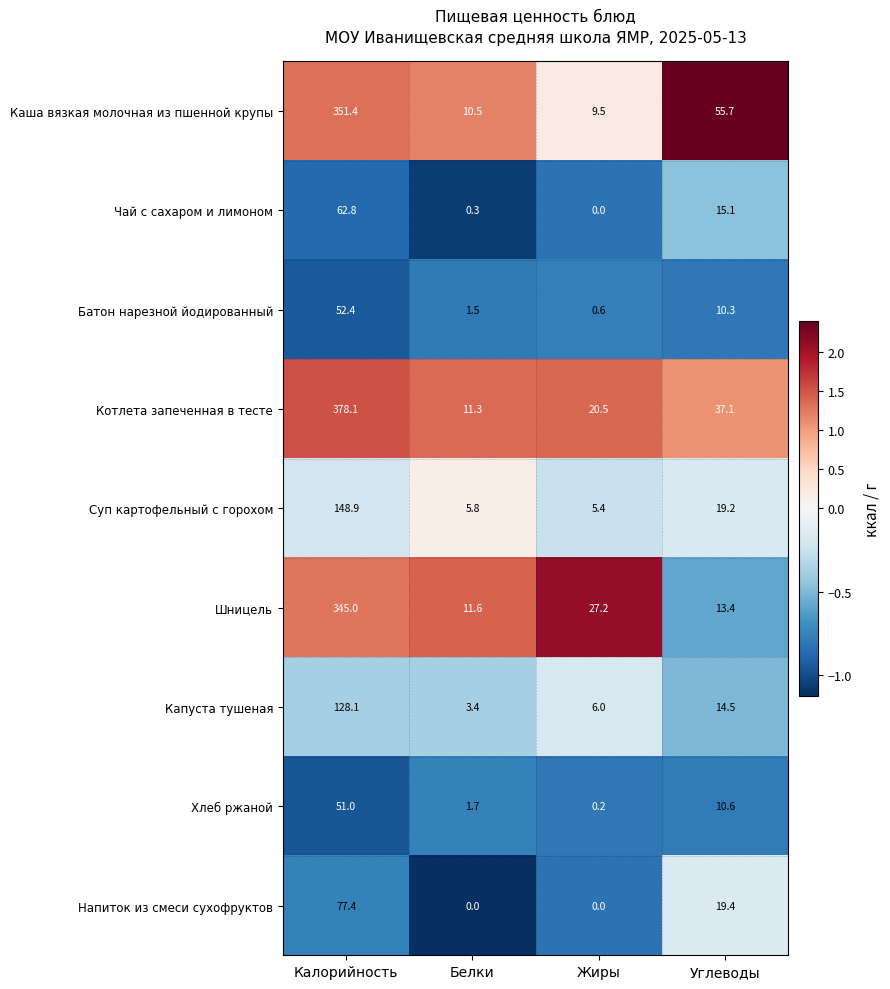

What is the sum of the Батон нарезной йодированный values at Жиры and Белки?

2.1